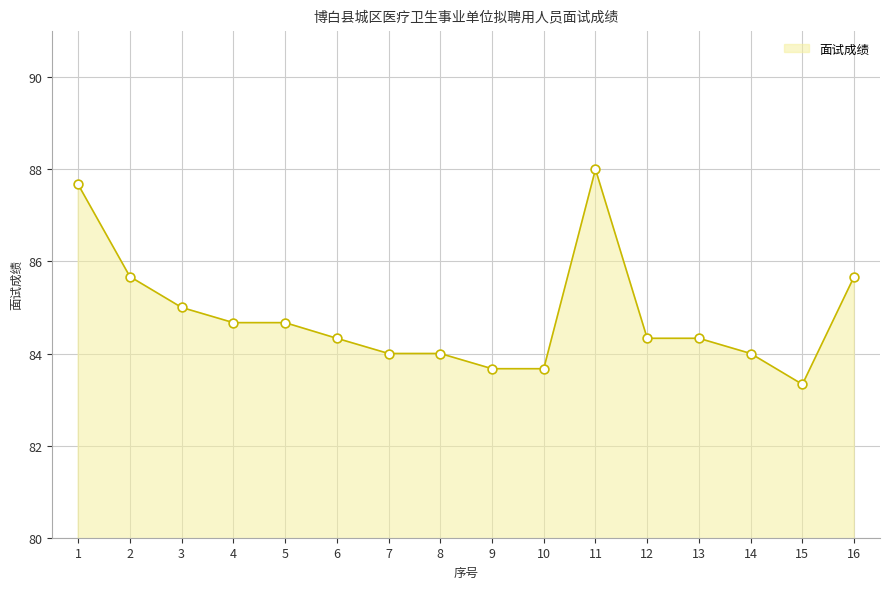

Between 2 and 1, which is larger?

1